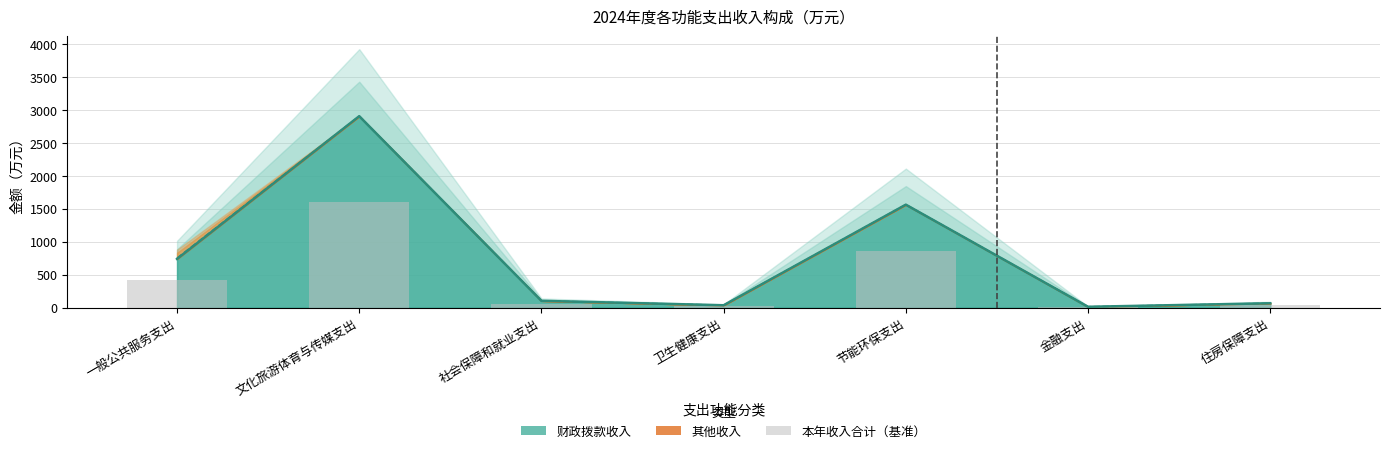

What is the difference between the values at 卫生健康支出 and 住房保障支出?

16.5